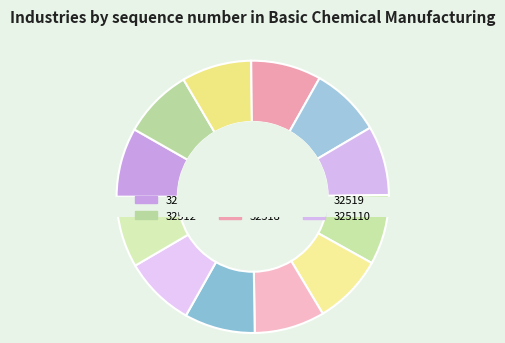

Is it true that 325199 is 1% of the pie?

False